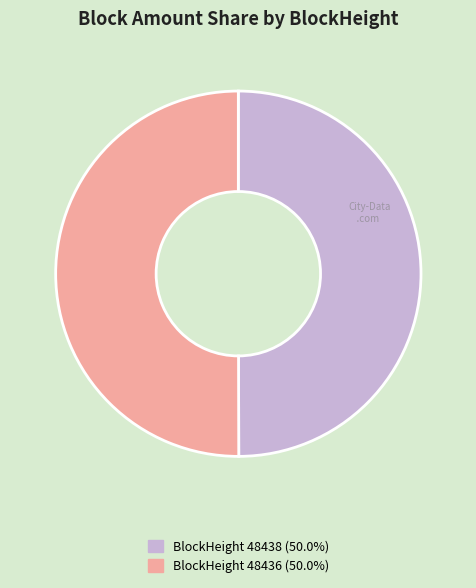

Combined, do BlockHeight 48438 (50.0%) and BlockHeight 48436 (50.0%) account for over 50%?

Yes